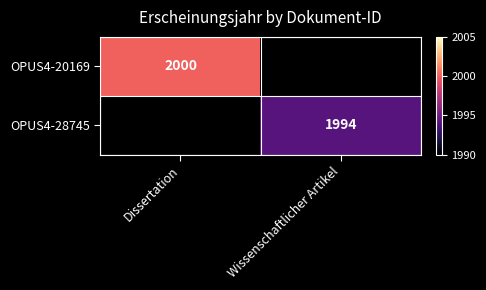

True or false: OPUS4-28745 has a value of 1994 at Wissenschaftlicher Artikel.

True